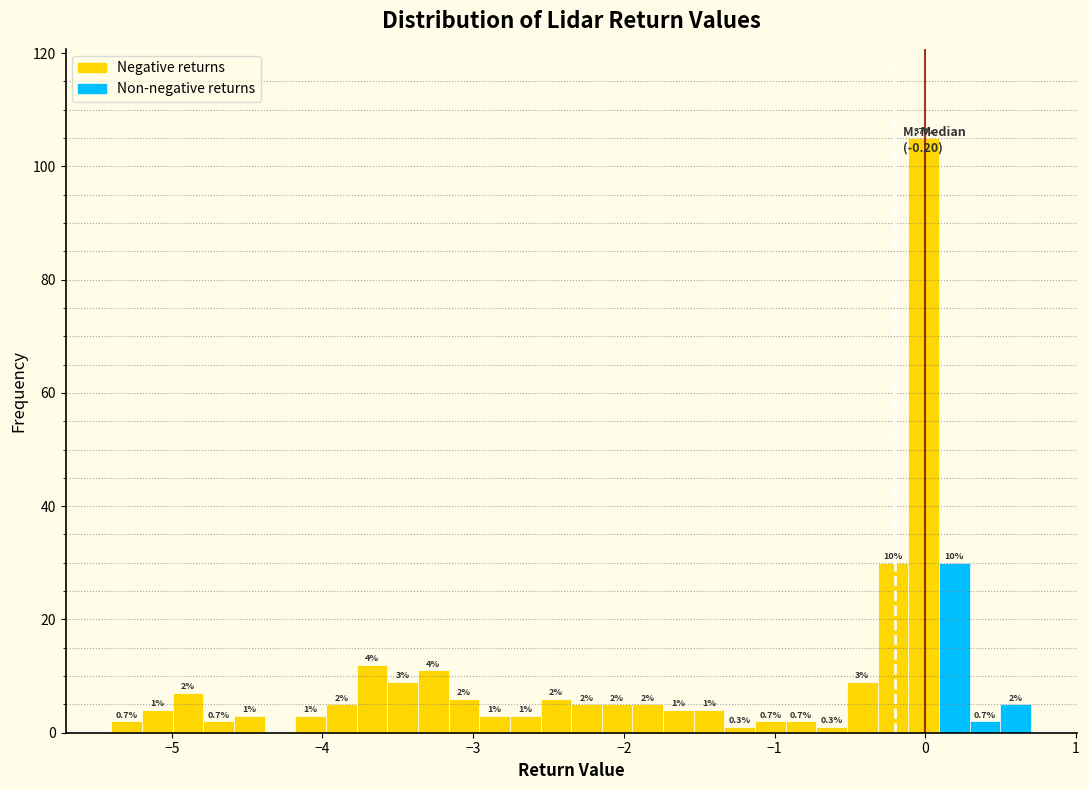

Read against the x-axis, roughly where is the centre of the tallest bar?

0.0